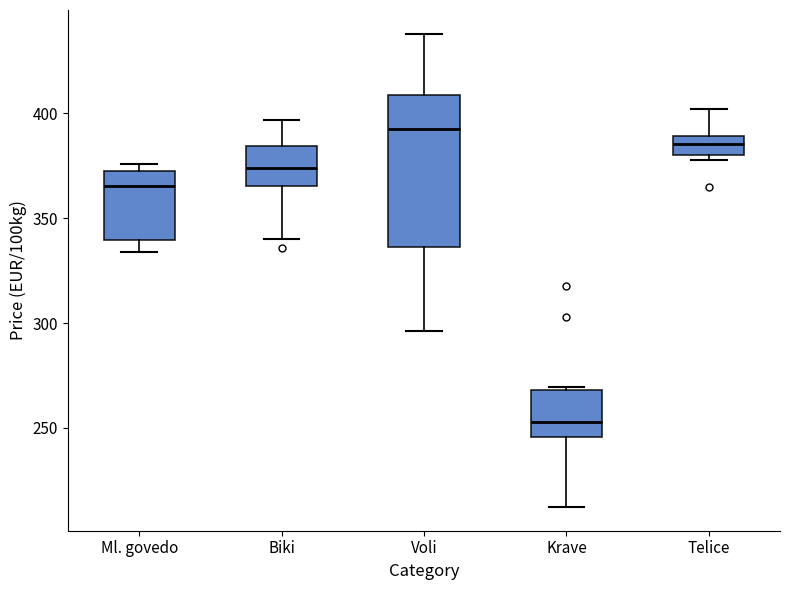

Reading left to right, transcribe this box plot: for each box, give where its median line is, the range the box spans, and where its two whiskers end, as read against the y-axis. The values are not printed on the chart, so give them approximately, as read against the axis.

Ml. govedo: median 365, box 340 to 375, whiskers 335 to 375 (just above the box's upper edge)
Biki: median 375, box 365 to 385, whiskers 340 to 395
Voli: median 395, box 335 to 410, whiskers 295 to 440
Krave: median 255, box 245 to 270, whiskers 210 to 270
Telice: median 385, box 380 to 390, whiskers 380 (just below the box's lower edge) to 400